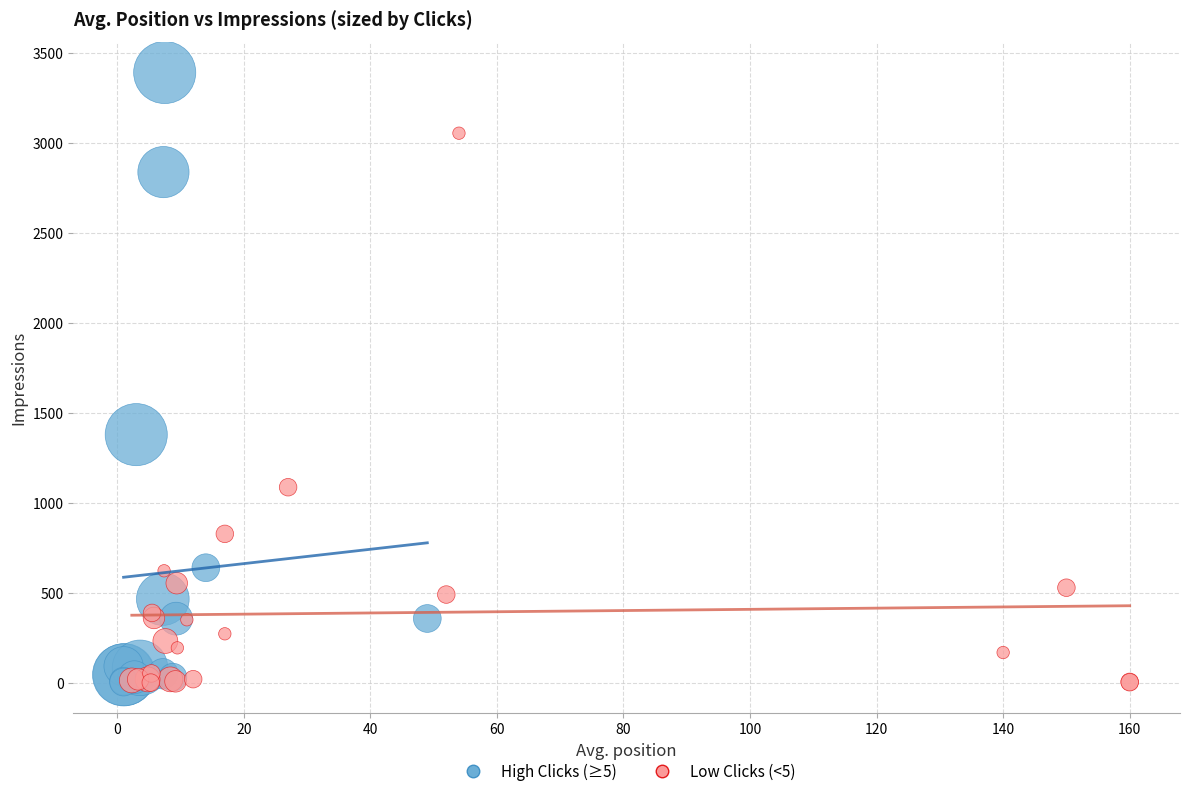

Which series reaches the maximum Y coordinate?

High Clicks (≥5)